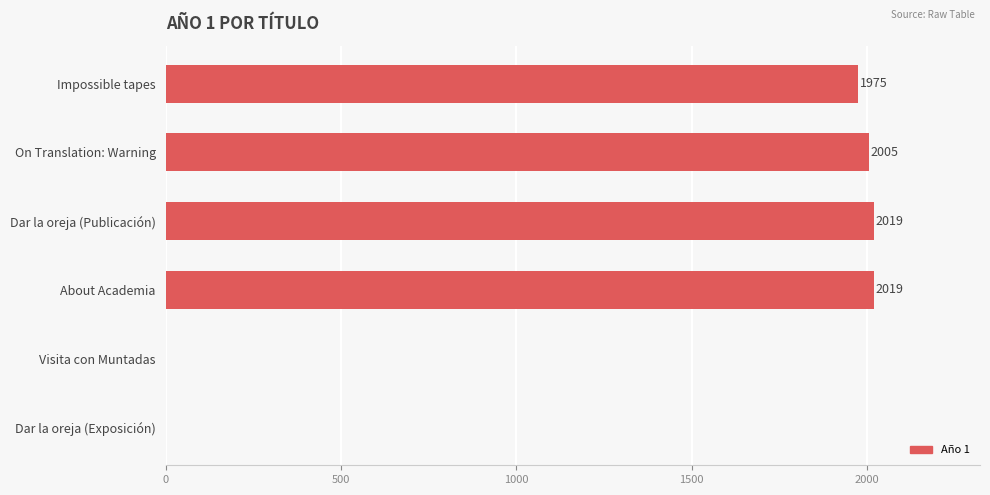

What is the sum of all values?

8018